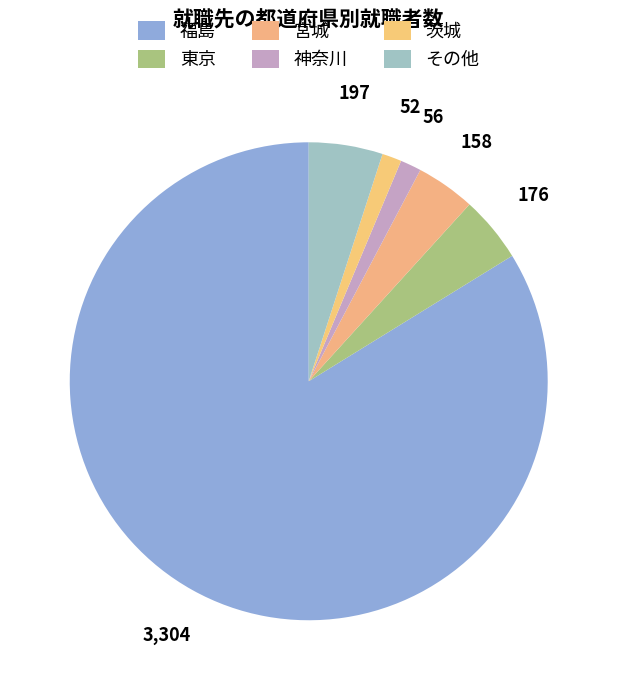

Combined, what portion of the pie is 神奈川 and その他?

6.4%